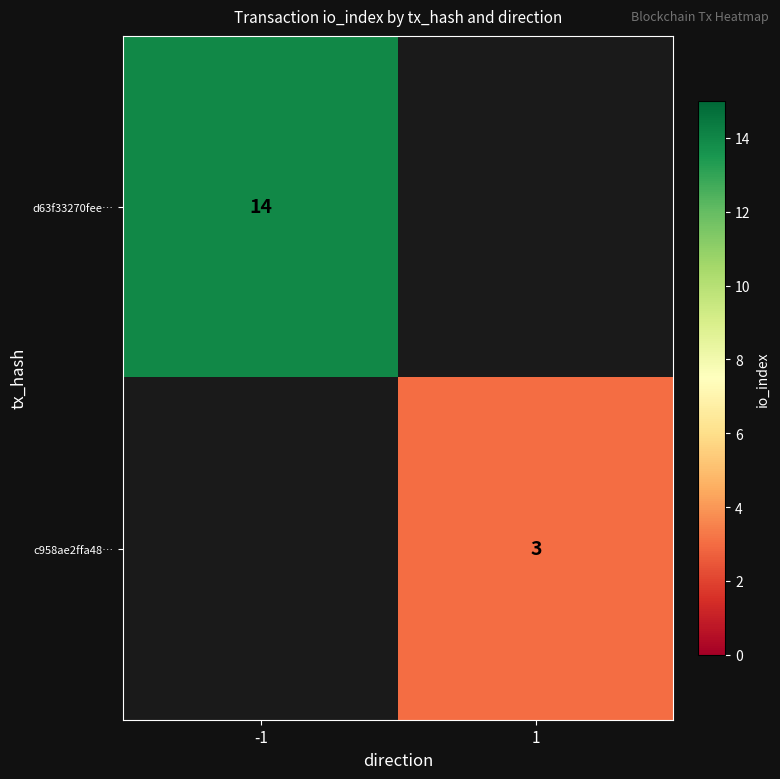

Is it true that d63f33270fee… equals 7 at -1?

False